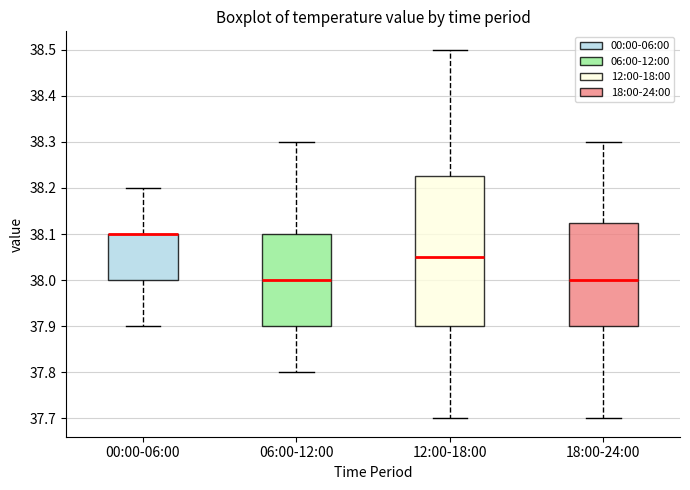

Where is the lower edge of the box for 06:00-12:00 on the y-axis? The values are not printed on the chart, so give them approximately, as read against the axis.

37.90